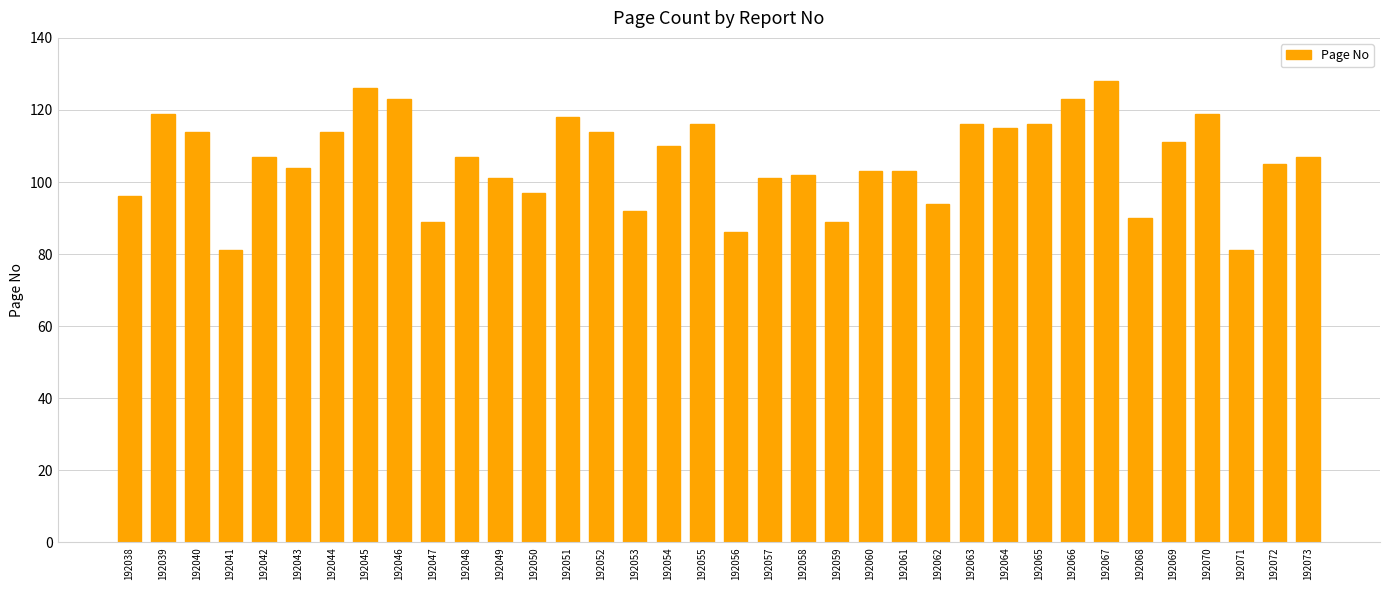

What is the approximate value at 192039?

119